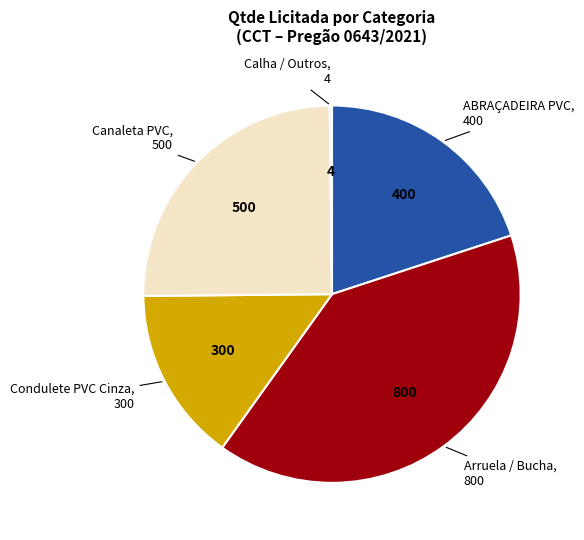

Is there any slice that represents more than half of the pie?

No